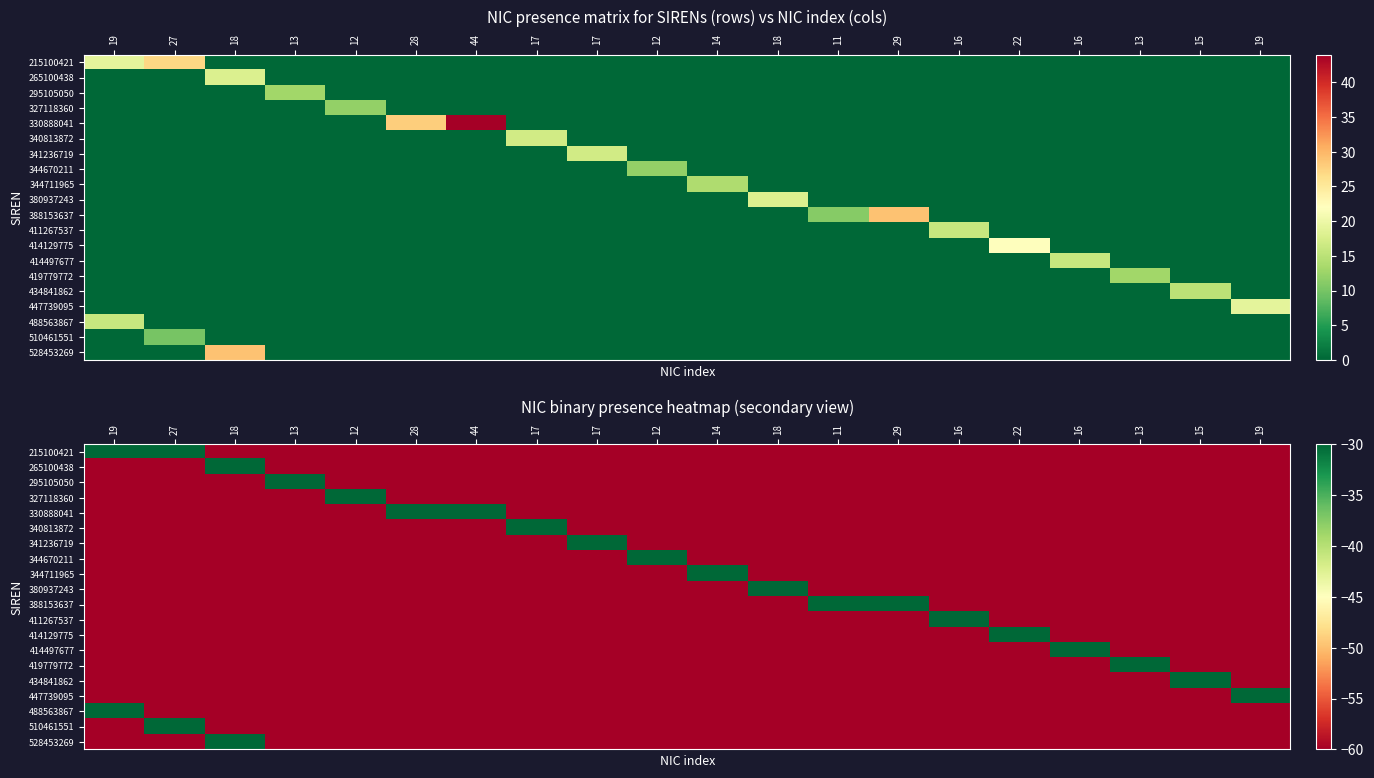

What is the greatest value displayed?

-30